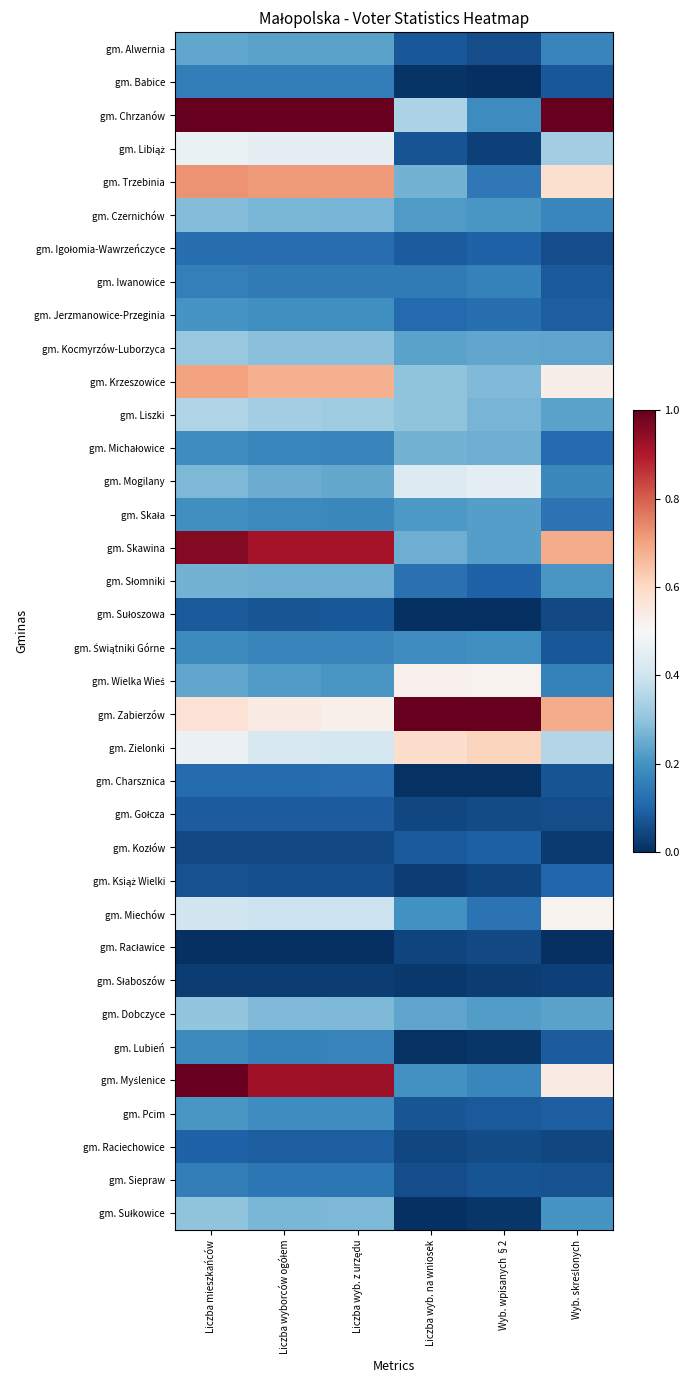

At how many categories does at least one series exceed 0?

6